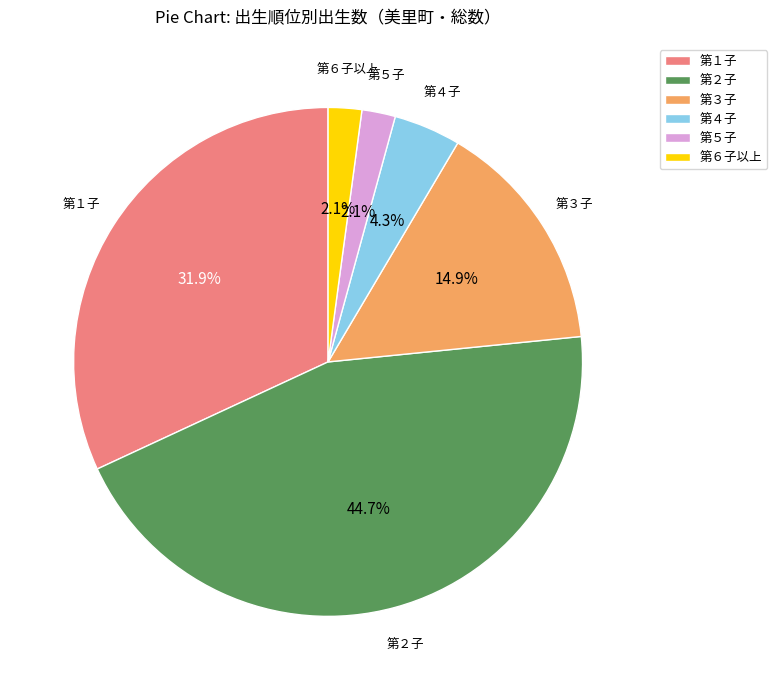

To the nearest percent, what is the difference between the largest and smallest slice percentages?

43%